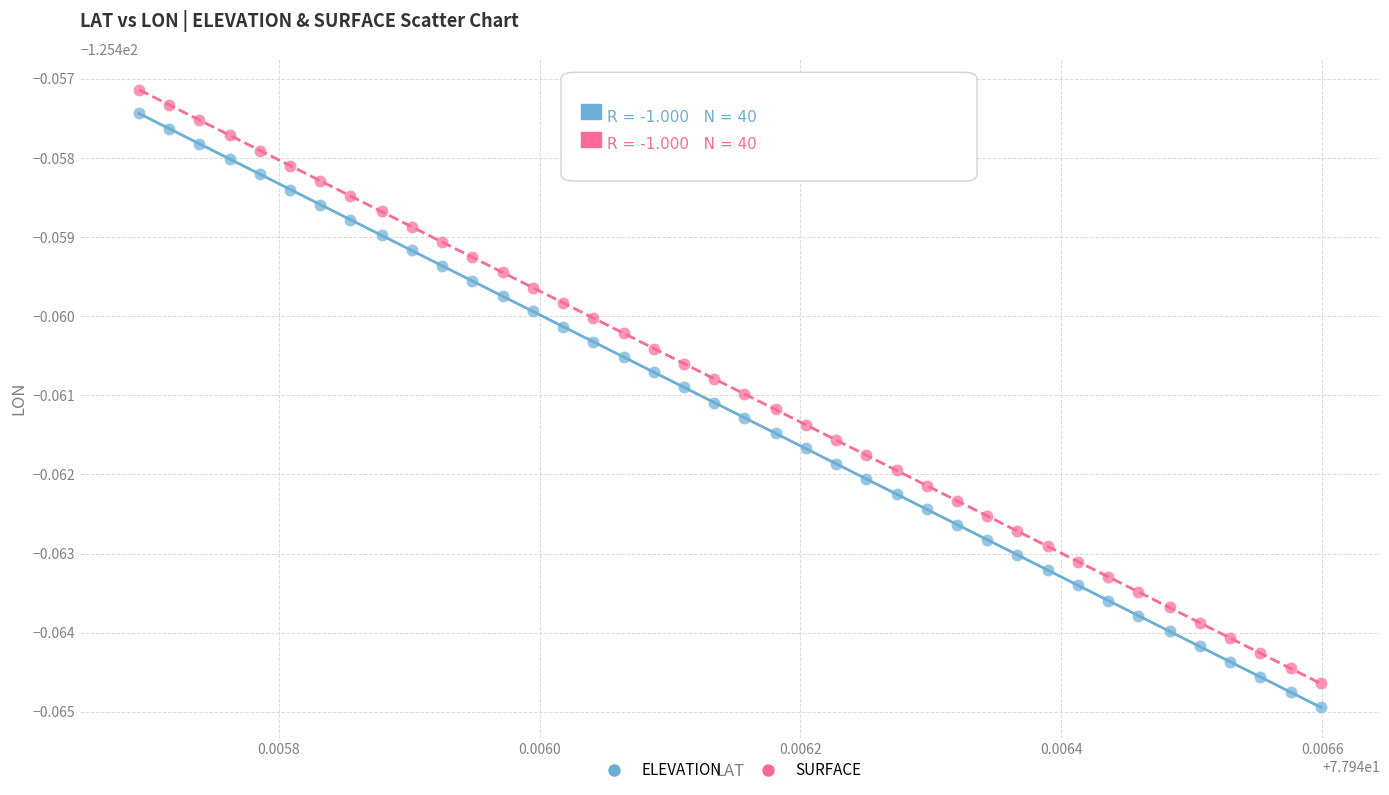

What are all the series names shown in the legend?

ELEVATION, SURFACE